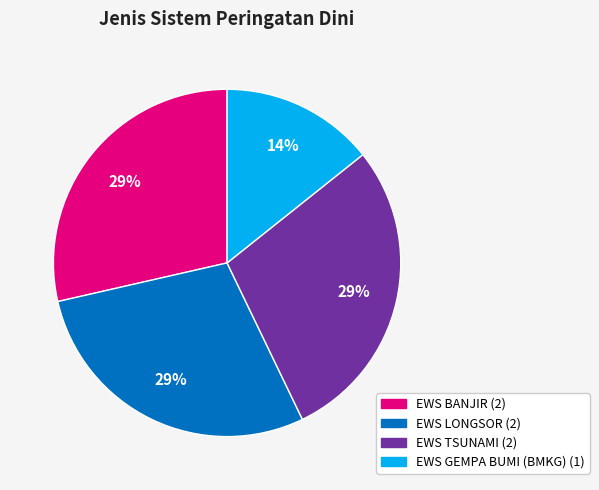

Does EWS LONGSOR account for over 50% of the chart?

No